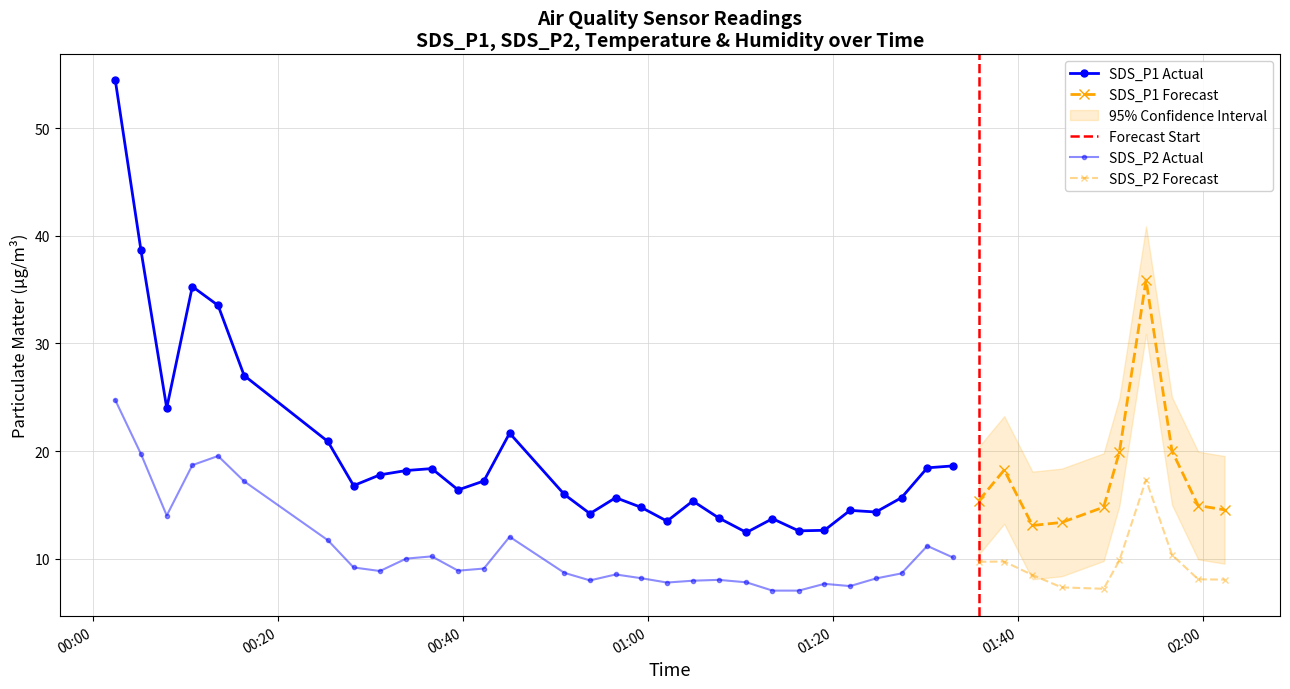

What position from the right is 2022/11/11 00:16:22?

35